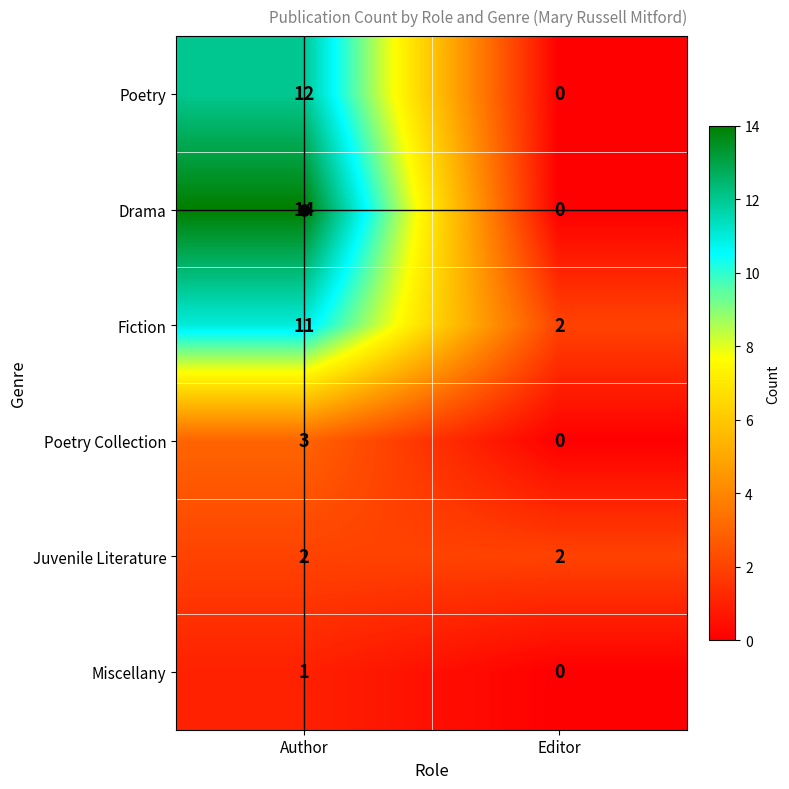

List the series in order of their peak value, highest first.

Drama, Poetry, Fiction, Poetry Collection, Juvenile Literature, Miscellany